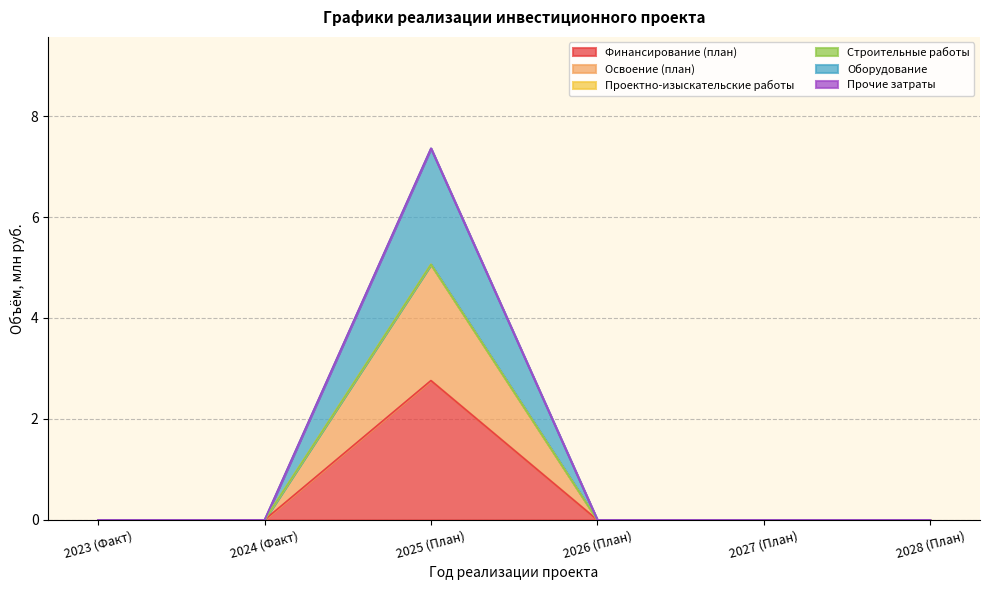

What position from the left is 2028 (План)?

6